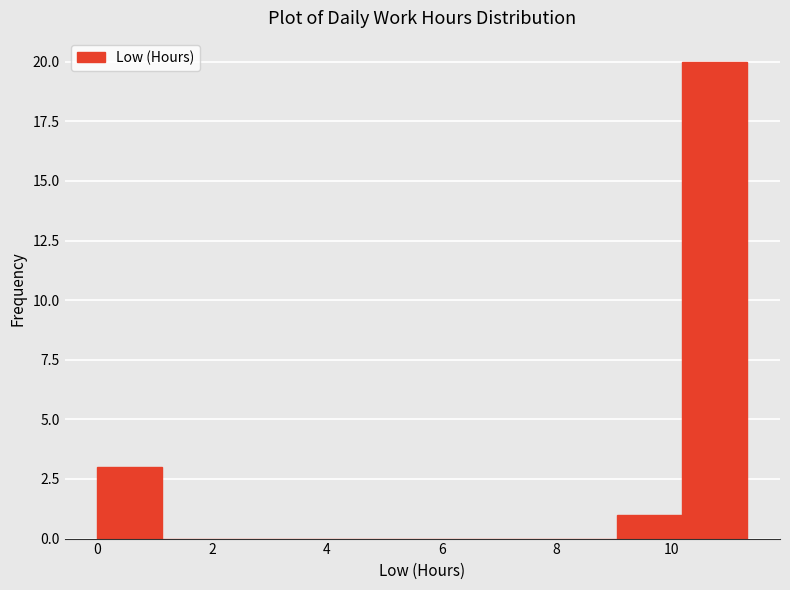

Over which range of the x-axis is the bar tallest?

10.2 to 11.4